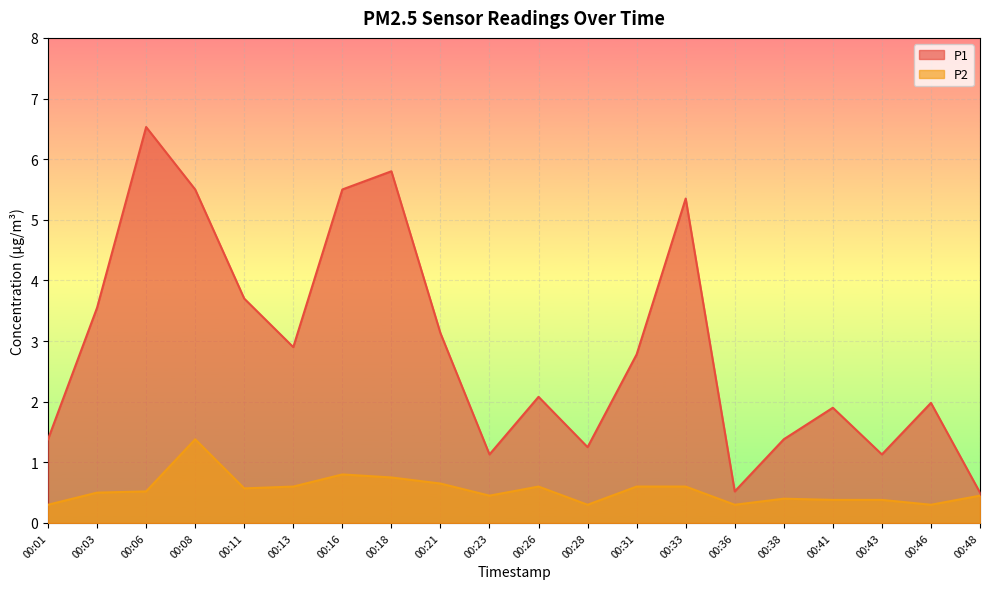

True or false: P1 and P2 cross at least once.

False